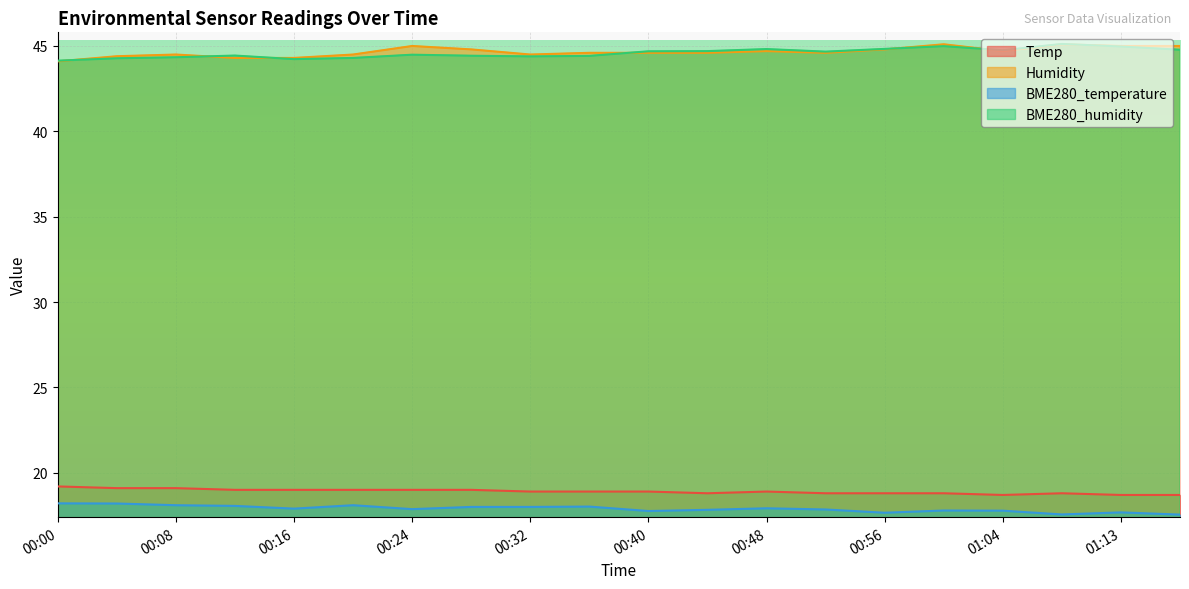

List the labels in order of Humidity value, largest first.

01:00, 01:08, 00:24, 01:13, 01:17, 00:28, 00:56, 00:48, 01:04, 00:36, 00:40, 00:44, 00:52, 00:08, 00:20, 00:32, 00:04, 00:12, 00:16, 00:00